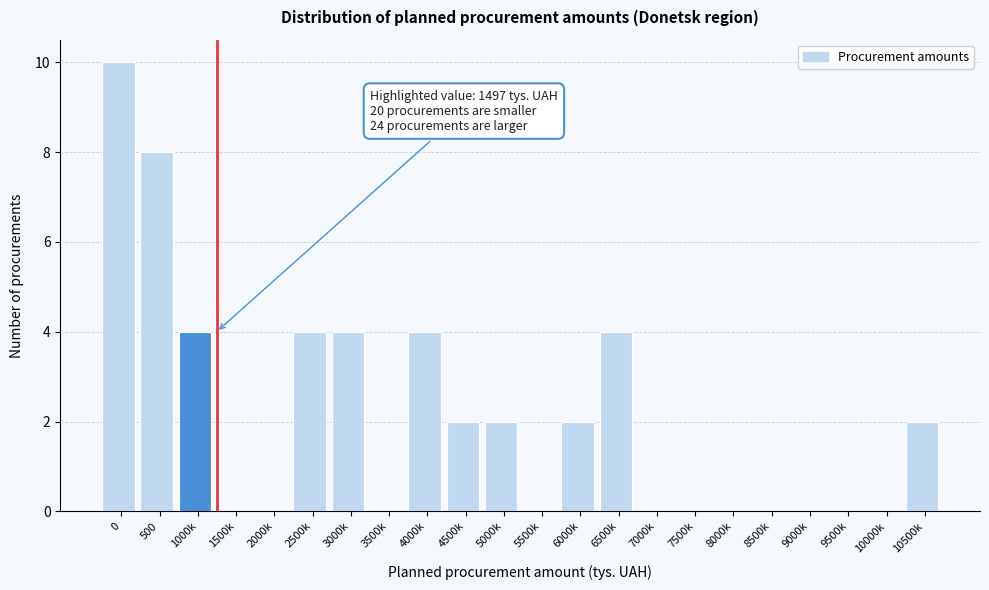

Reading left to right, what are all the values shown in this chart?

0=10	500=8	1000k=4	1500k=0	2000k=0	2500k=4	3000k=4	3500k=0	4000k=4	4500k=2	5000k=2	5500k=0	6000k=2	6500k=4	7000k=0	7500k=0	8000k=0	8500k=0	9000k=0	9500k=0	10000k=0	10500k=2